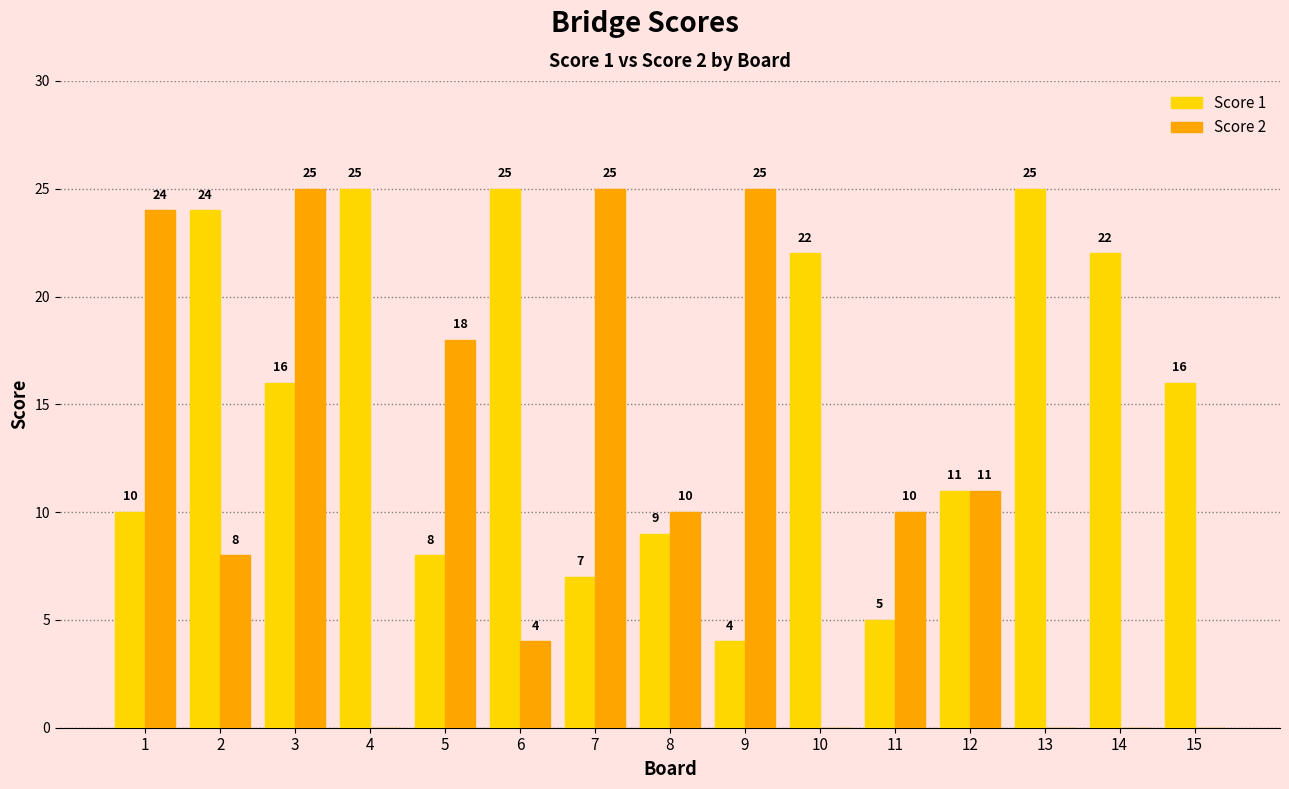

Are the bars horizontal?

No